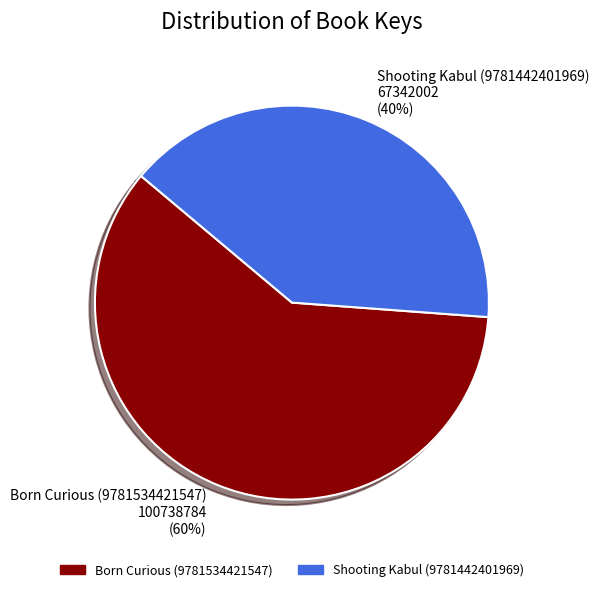

To the nearest percent, what is the average slice percentage?

50%